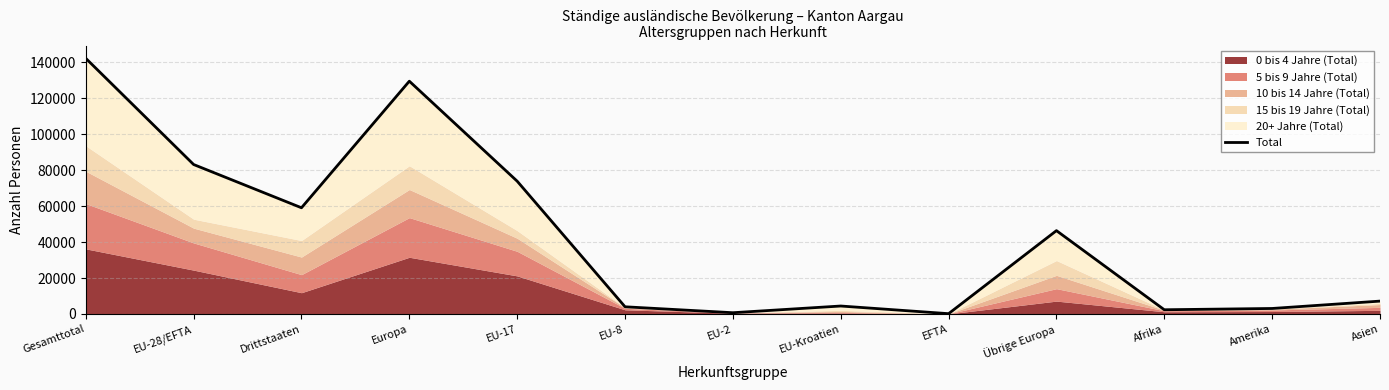

What is the value of the 3rd point from the left?

59099